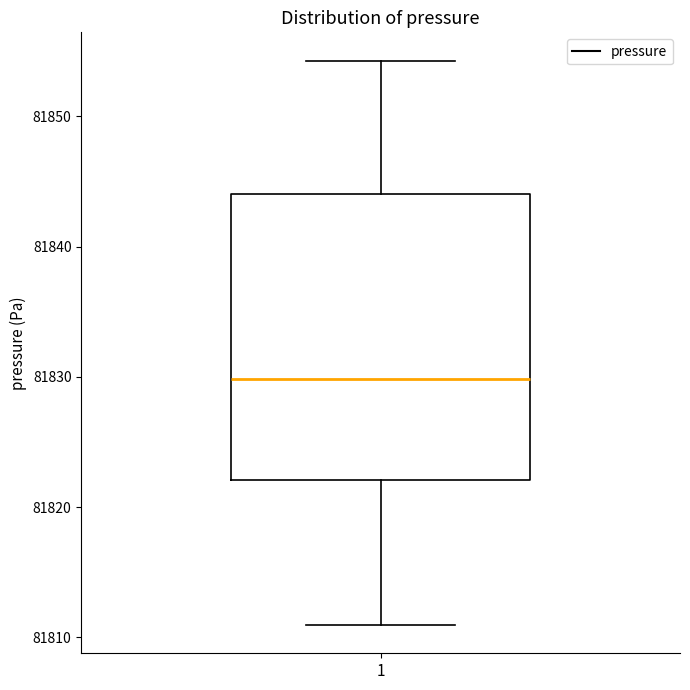

Where is the upper edge of the box at x = 1 on the y-axis? The values are not printed on the chart, so give them approximately, as read against the axis.

81844